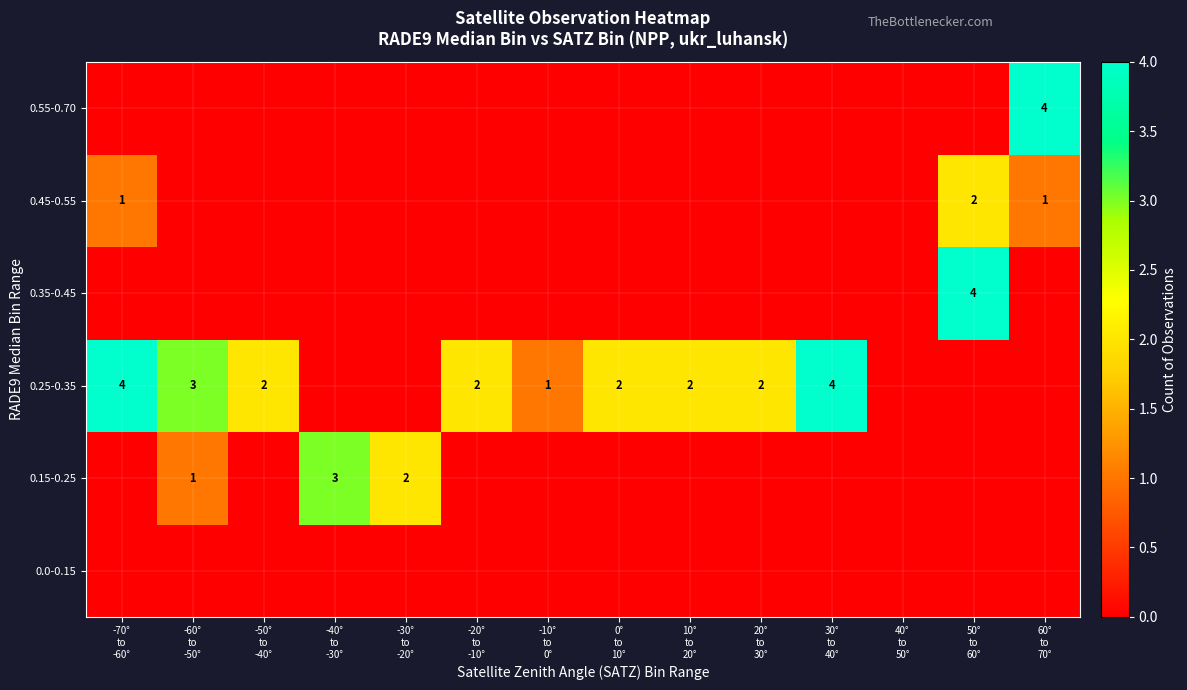

Rank the categories by 0.0-0.15 value from highest to lowest.

-70° to -60°, -60° to -50°, -50° to -40°, -40° to -30°, -30° to -20°, -20° to -10°, -10° to 0°, 0° to 10°, 10° to 20°, 20° to 30°, 30° to 40°, 40° to 50°, 50° to 60°, 60° to 70°